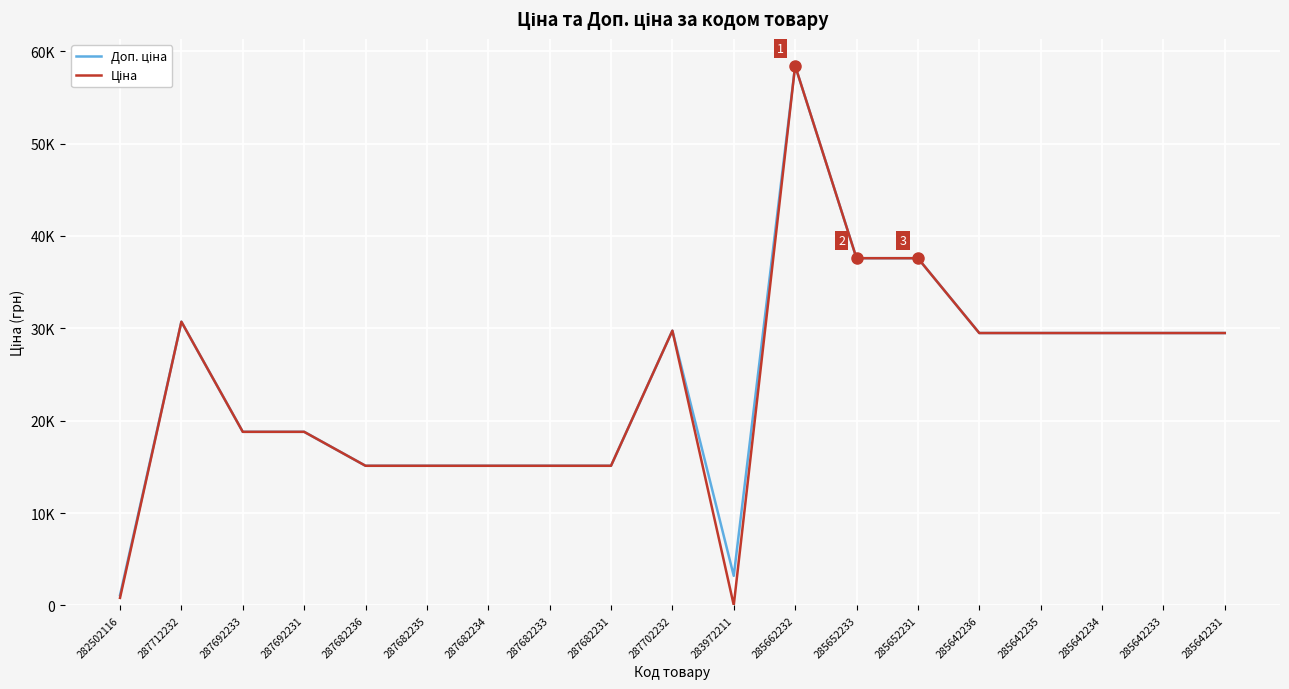

What is the value of the Ціна point at the 15th from the left?

29491.5